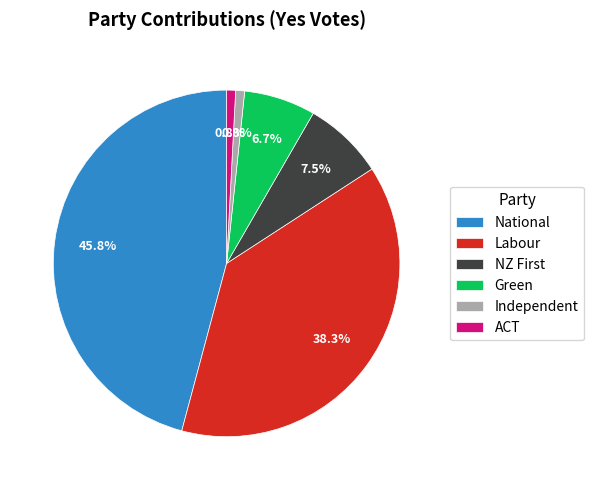

What percentage is NOT represented by Labour?

61.7%